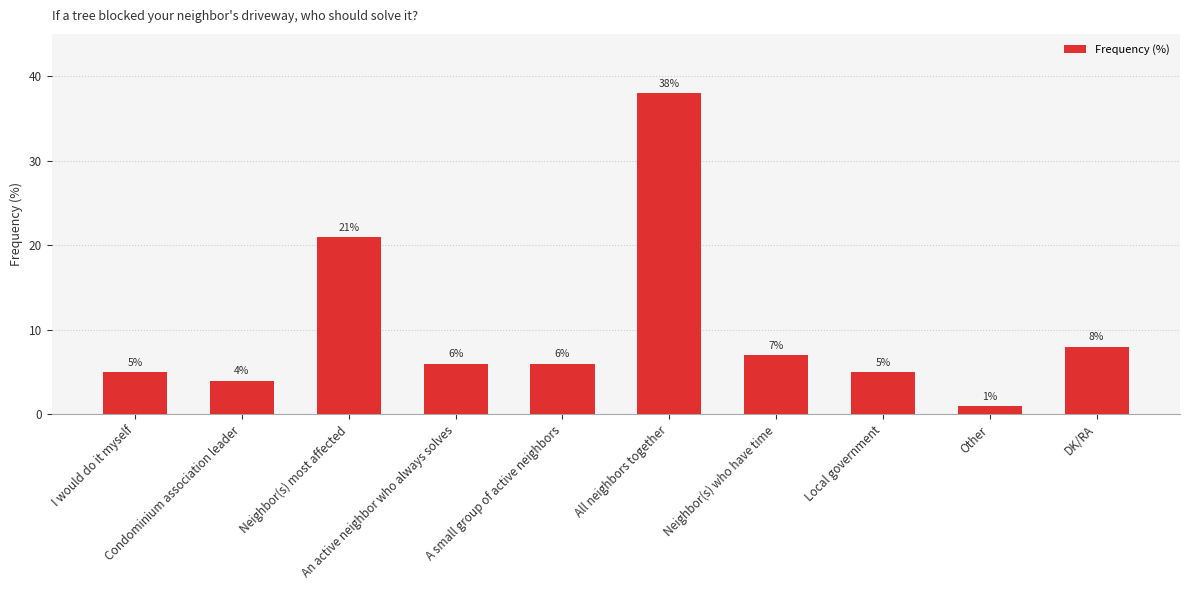

Is it true that the value at I would do it myself is 8?

False